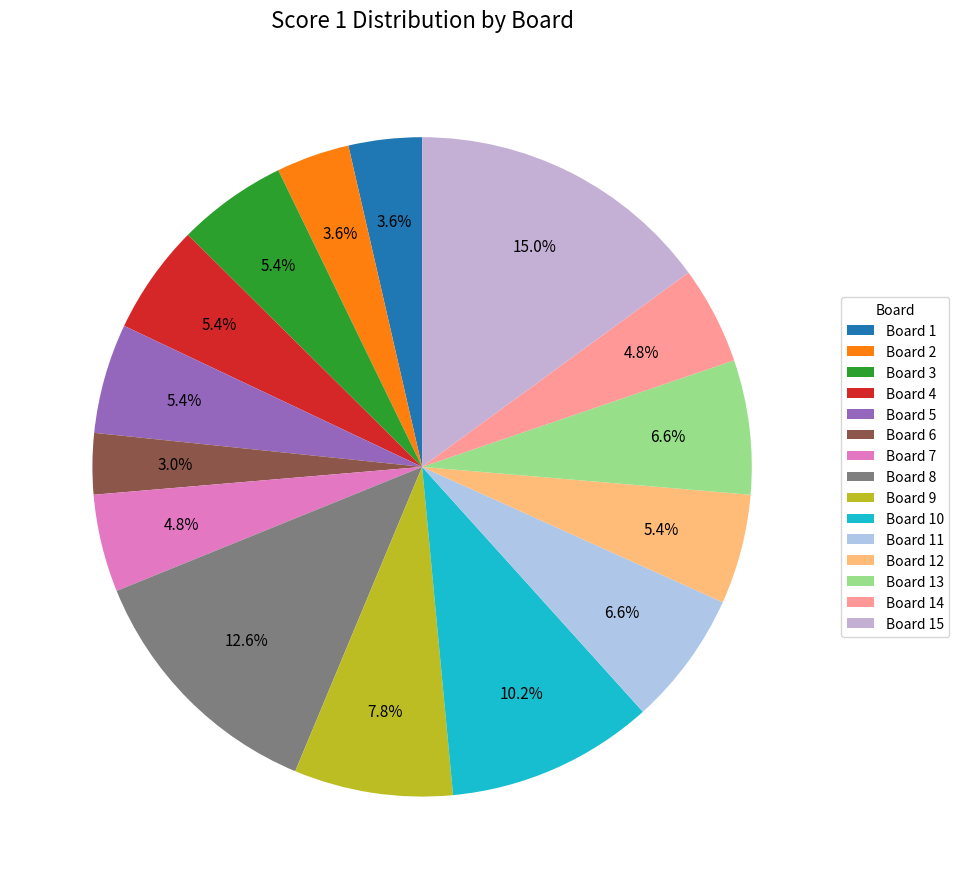

Is the sum of Board 11 and Board 12 greater than half?

No